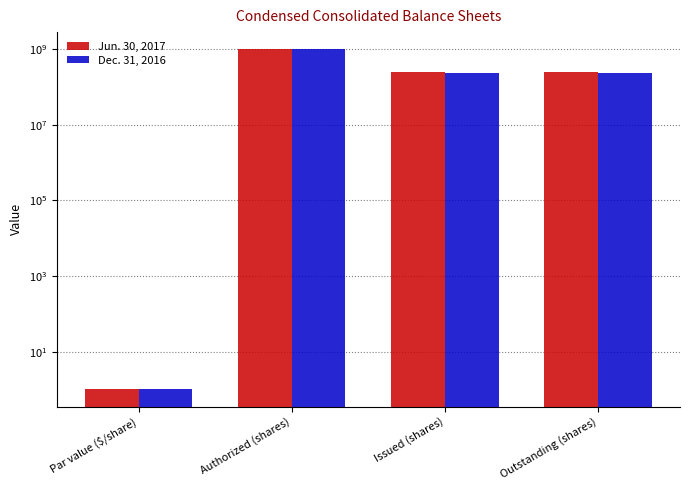

What is the average value of the Jun. 30, 2017 series?

371500000